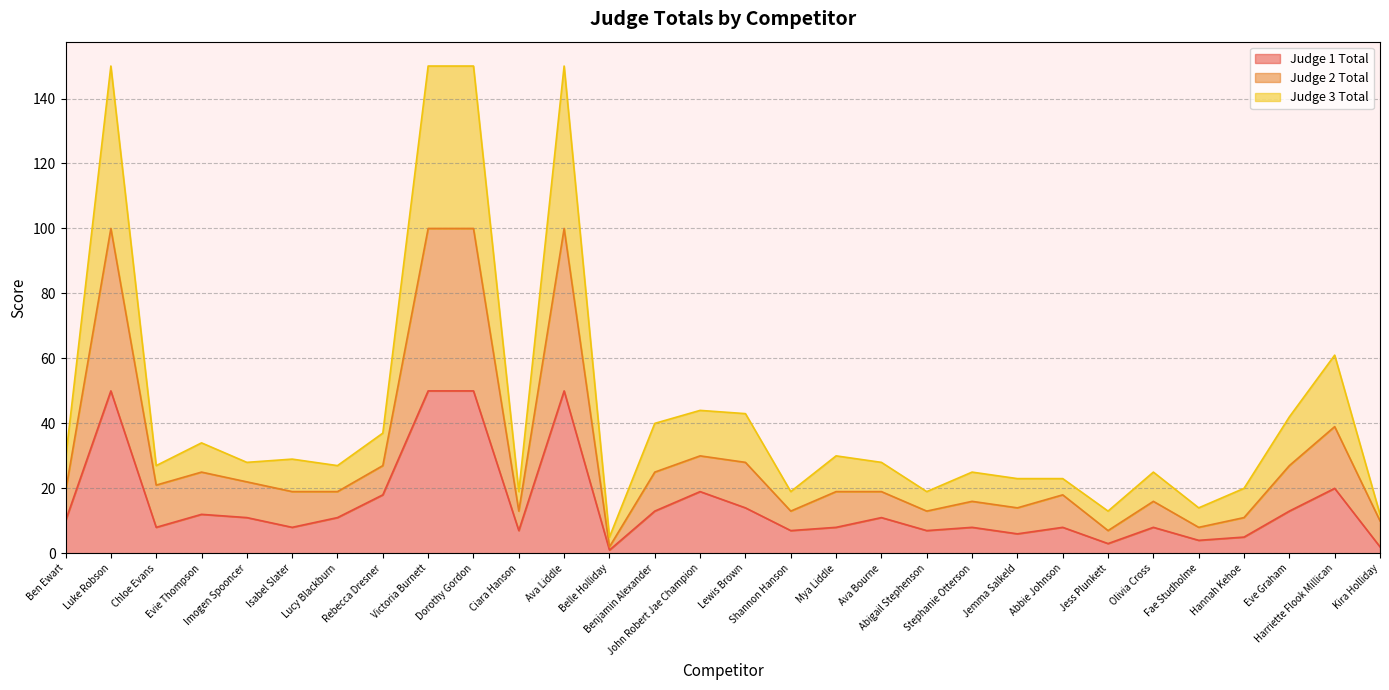

Is the value of Judge 1 Total at Jess Plunkett greater than the value of Judge 3 Total at Ava Bourne?

No